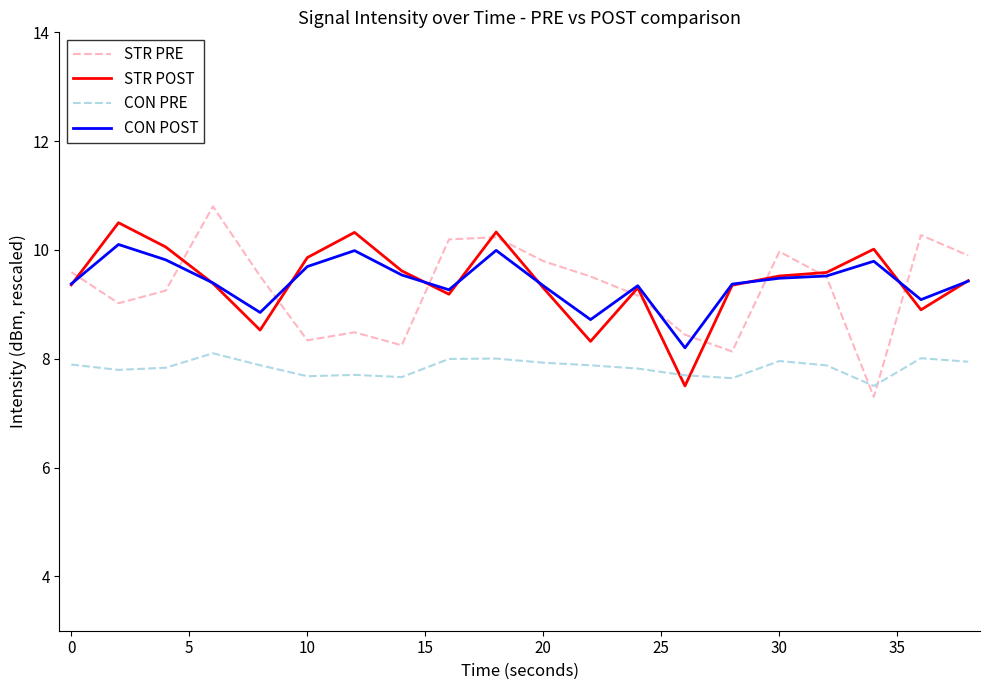

What are all the series names shown in the legend?

STR PRE, STR POST, CON PRE, CON POST